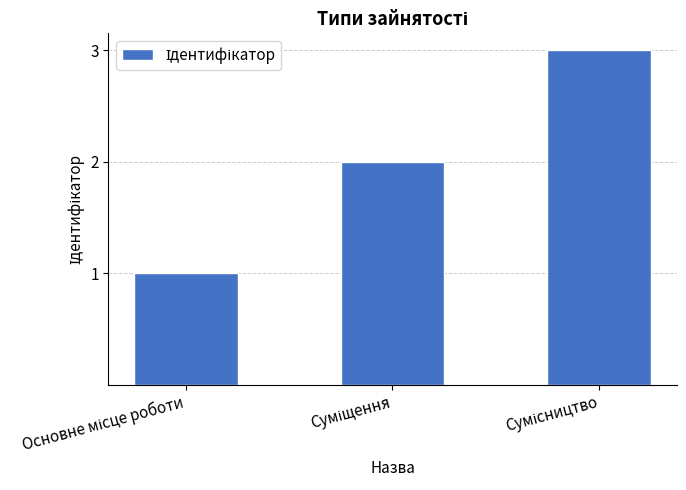

Count the number of categories in the chart.

3